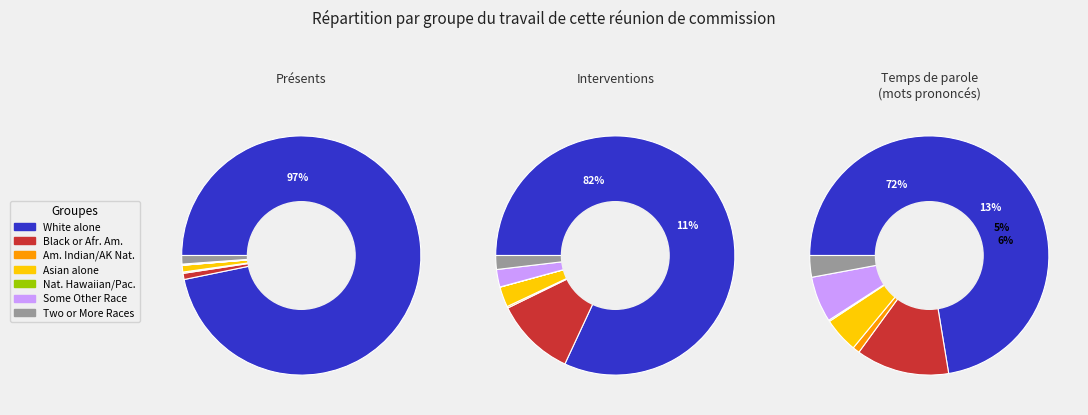

Does any single category account for the majority?

Yes